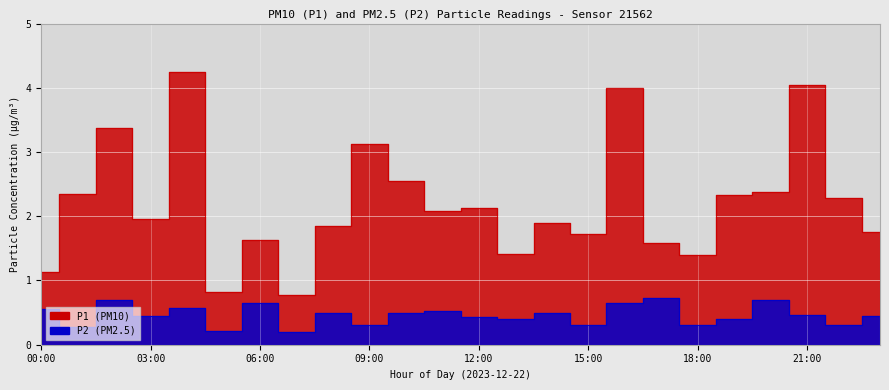

How many values in the P1 series are below 2?

12